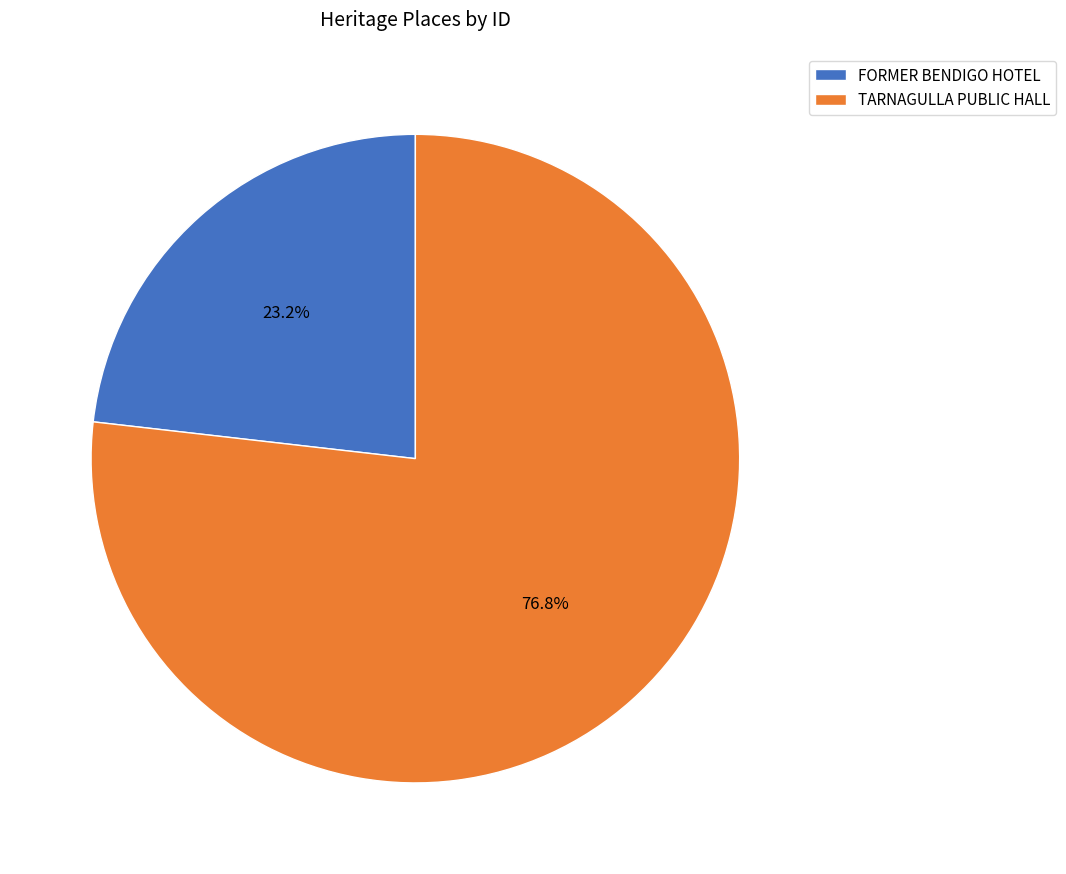

Does TARNAGULLA PUBLIC HALL represent more than half of the total?

Yes